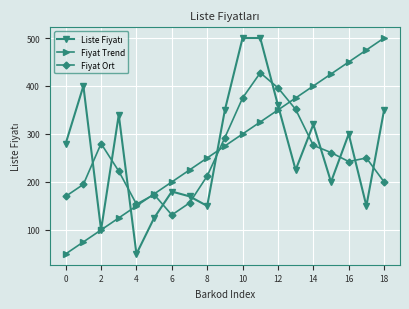

True or false: Fiyat Trend has more than 0 points higher than both neighbors.

False